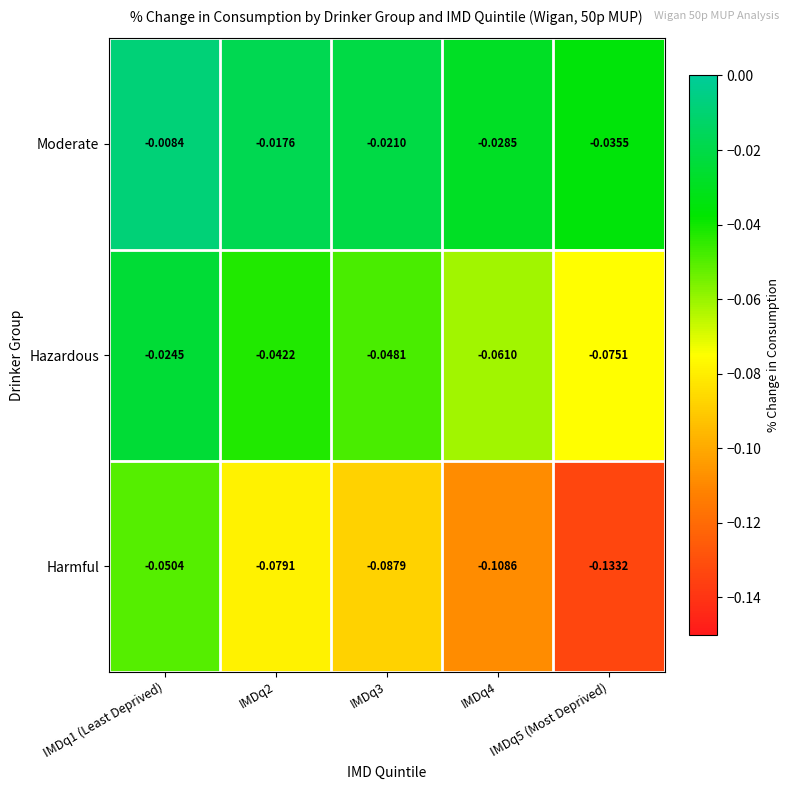

Between IMDq1 (Least Deprived) and IMDq2, which series saw the biggest shift?

Harmful